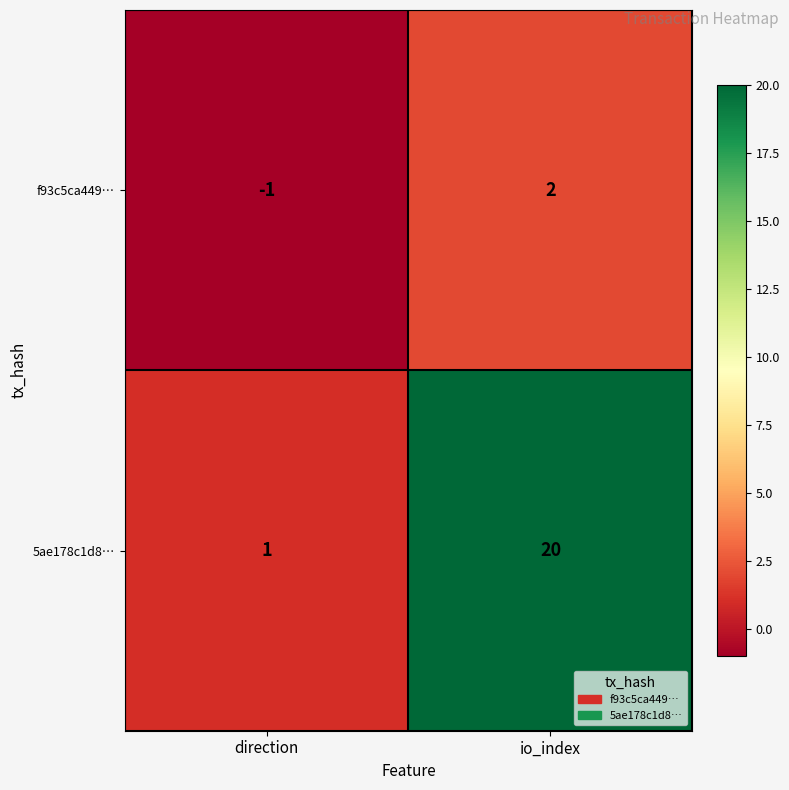

List the series in order of their overall mean, lowest first.

f93c5ca449…, 5ae178c1d8…